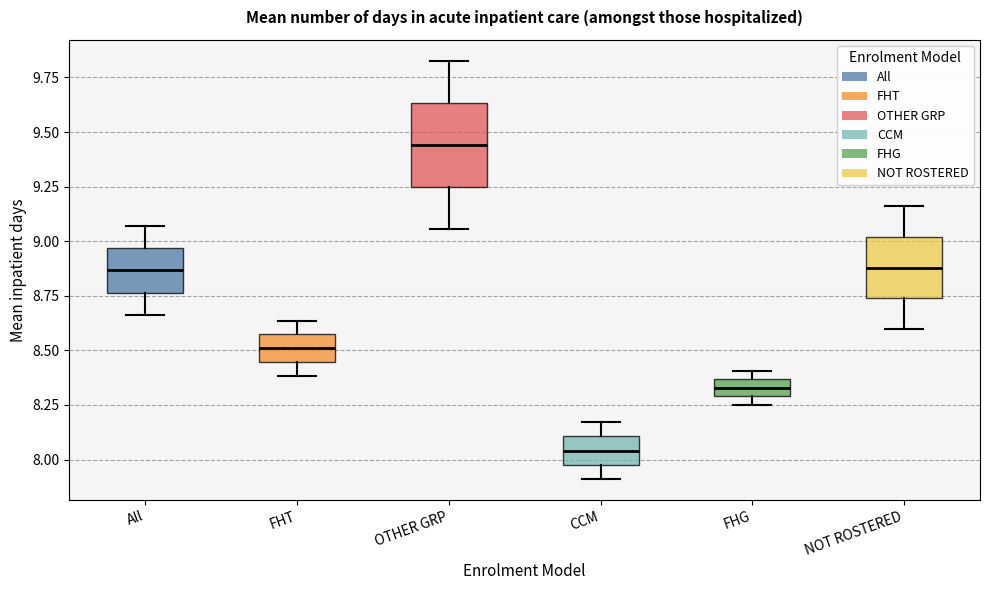

Comparing the boxes themselves (not the whiskers), which one is the tallest?

OTHER GRP